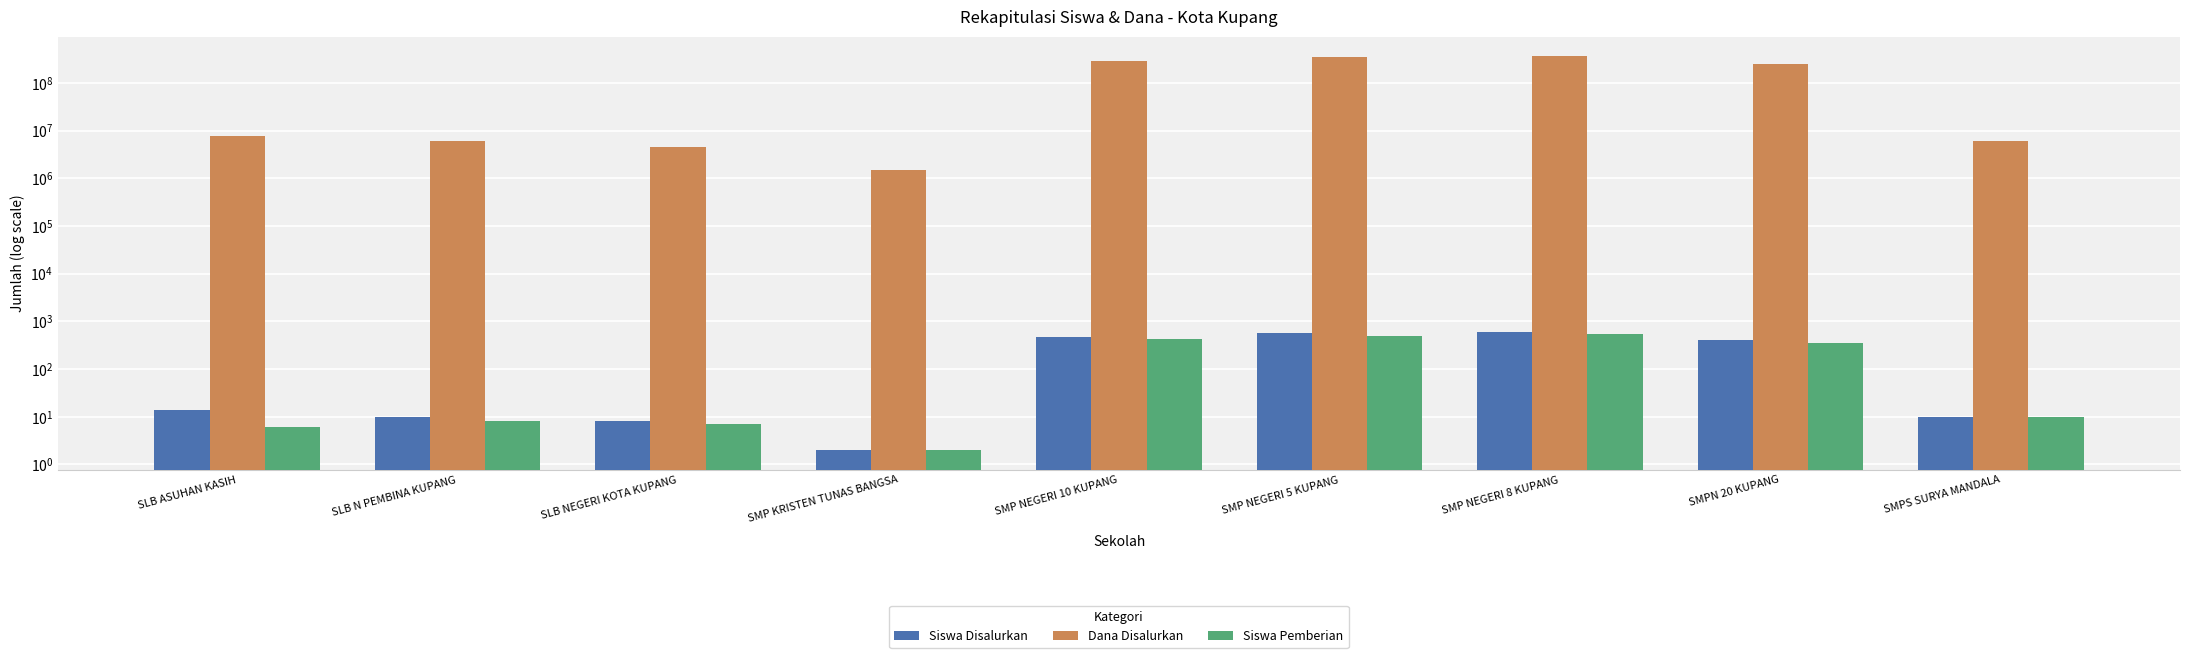

List the labels in order of Dana Disalurkan value, smallest first.

SMP KRISTEN TUNAS BANGSA, SLB NEGERI KOTA KUPANG, SLB N PEMBINA KUPANG, SMPS SURYA MANDALA, SLB ASUHAN KASIH, SMPN 20 KUPANG, SMP NEGERI 10 KUPANG, SMP NEGERI 5 KUPANG, SMP NEGERI 8 KUPANG